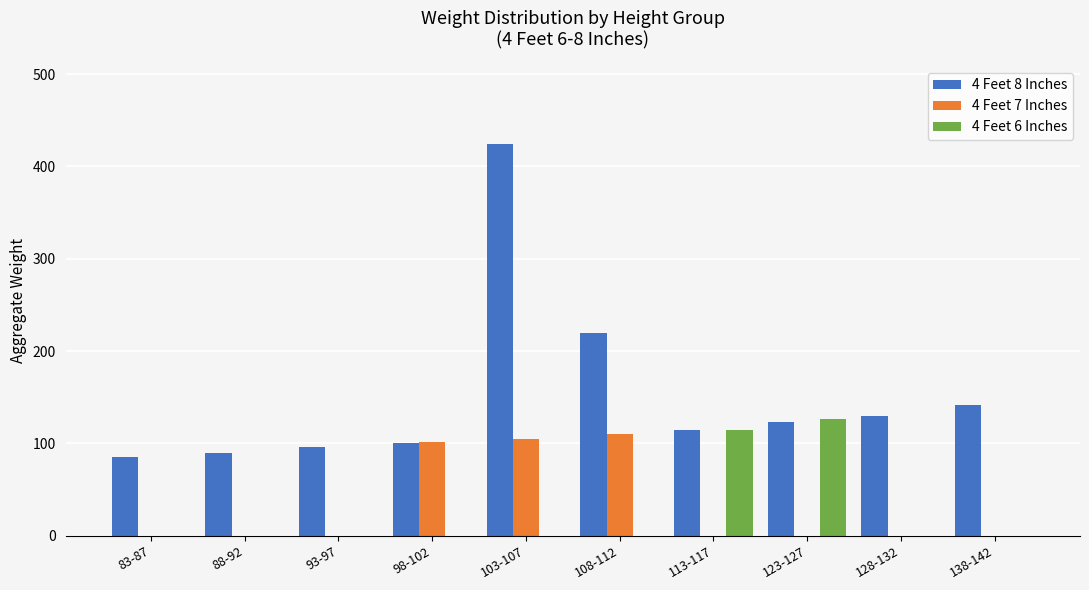

What is the total value across all series at 108-112?

330